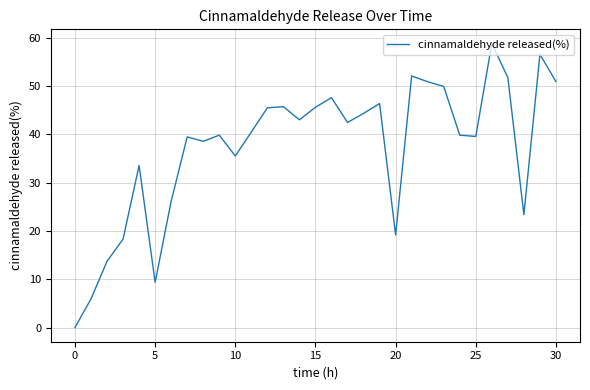

What is the maximum value shown in the chart?

58.8